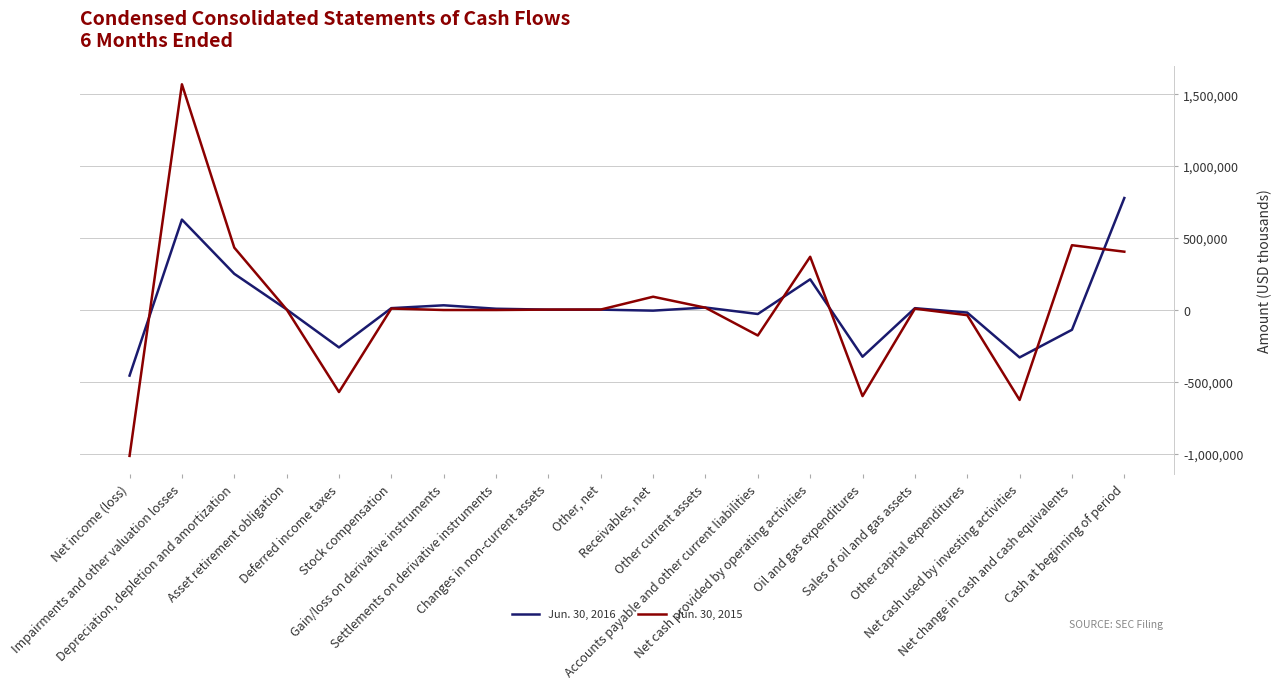

How many lines are shown in the chart?

2